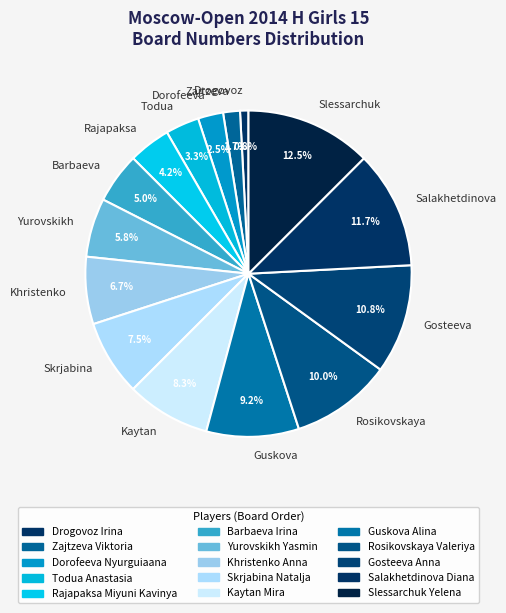

What is the largest slice in the pie chart?

Slessarchuk